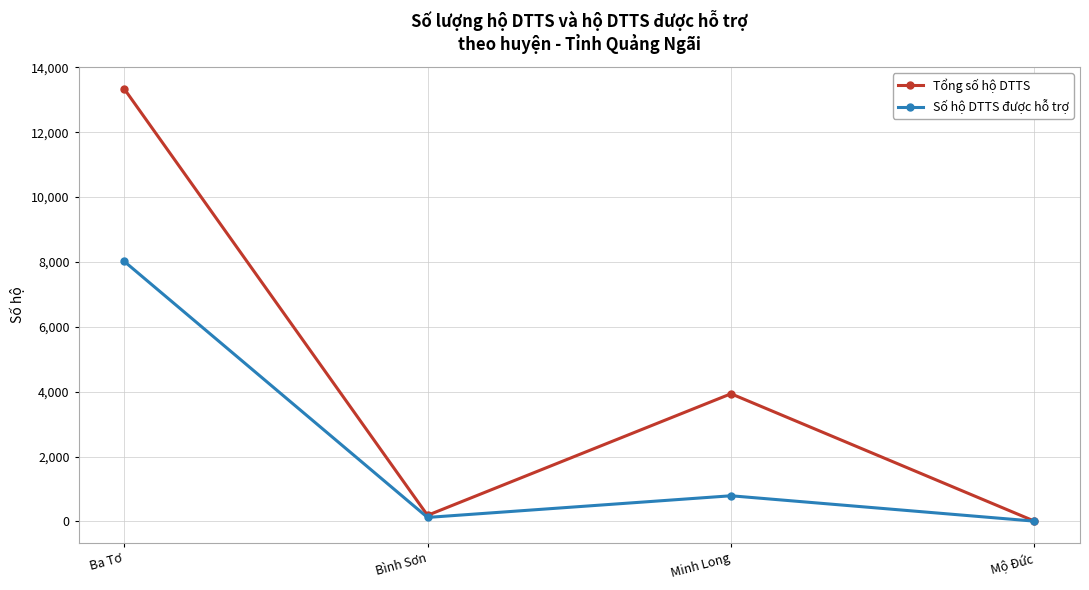

What position from the left is Bình Sơn?

2